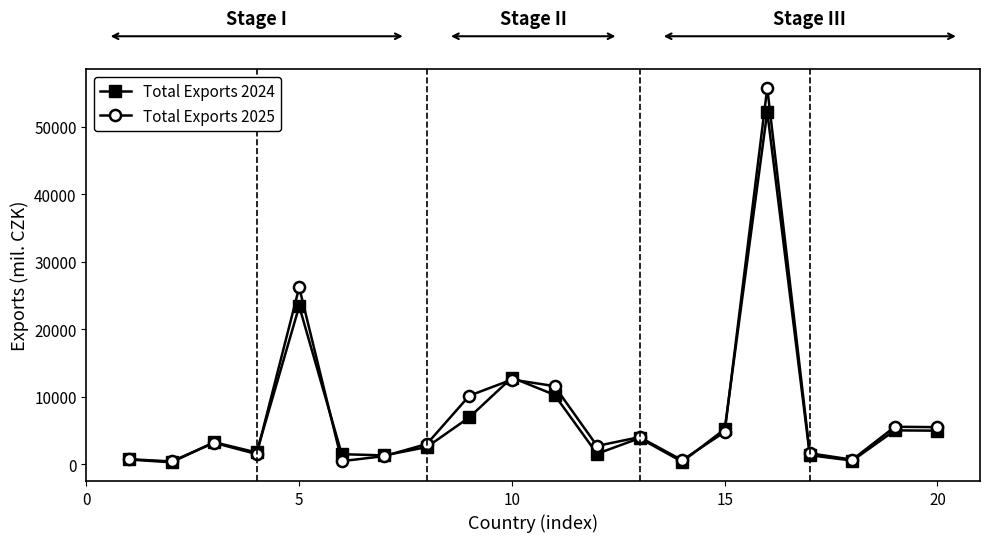

Does the chart have visible grid lines?

No